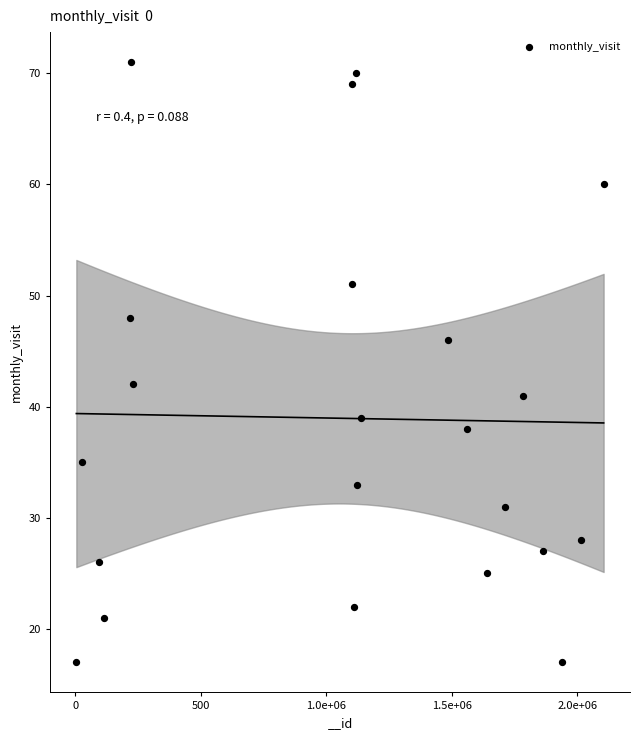

What is the range of Y values (max minus min)?

54